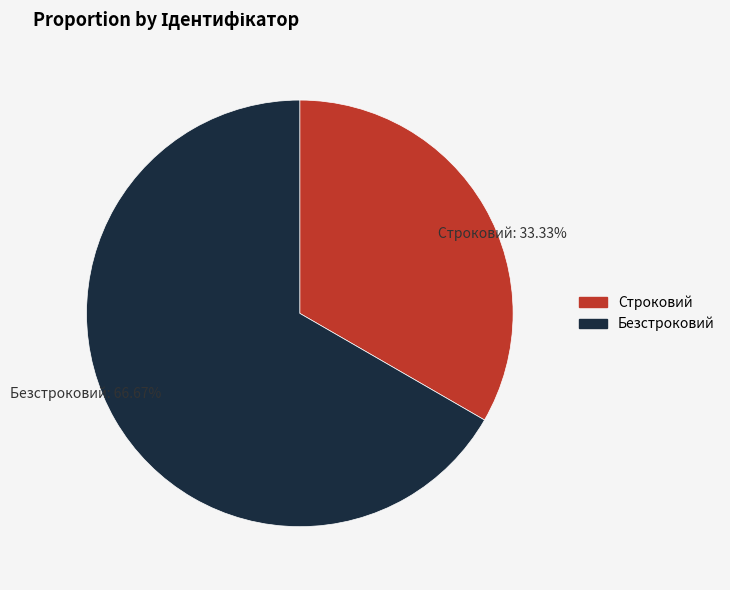

To the nearest percent, what portion does Безстроковий represent?

67%